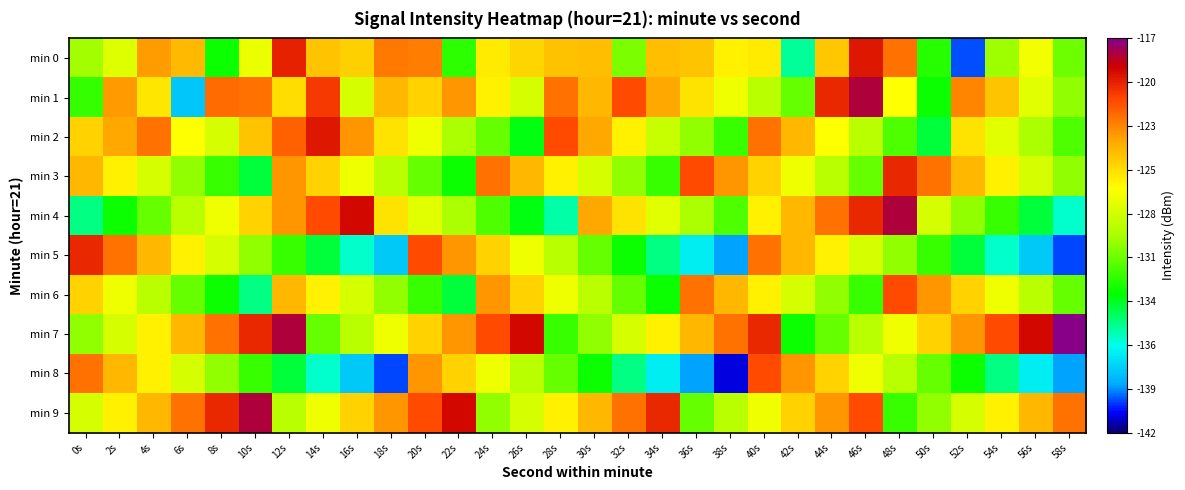

Which series has the widest spread of values?

min 0